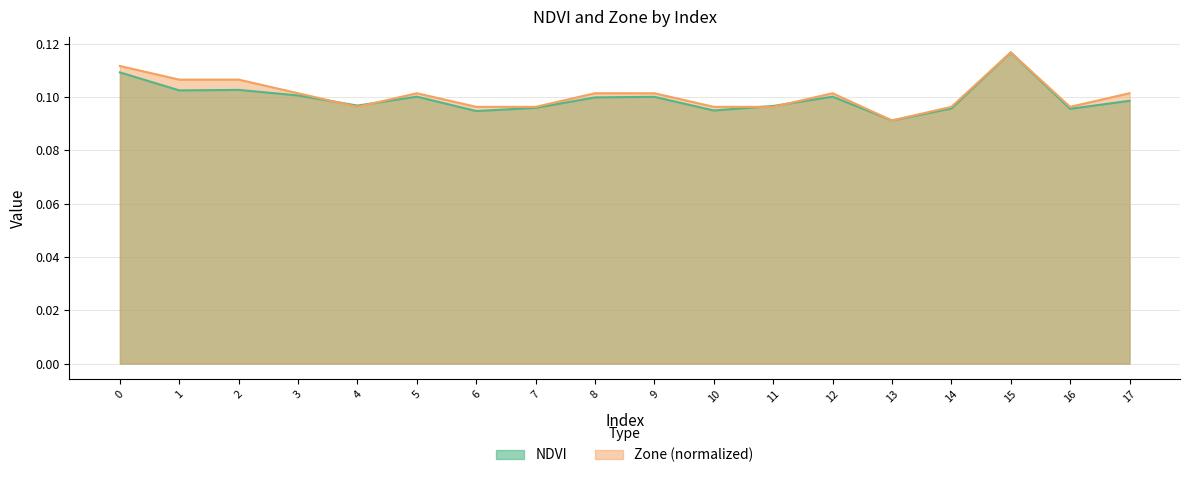

Read the Zone value at 8.

0.1